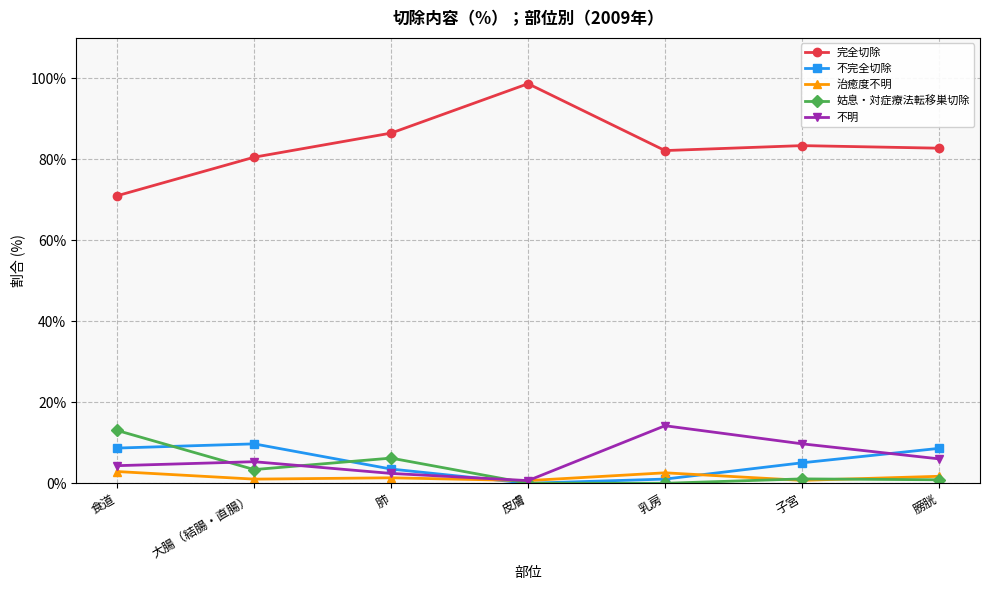

In 姑息・対症療法転移巣切除, how many points are higher than both neighbors (excluding endpoints)?

2